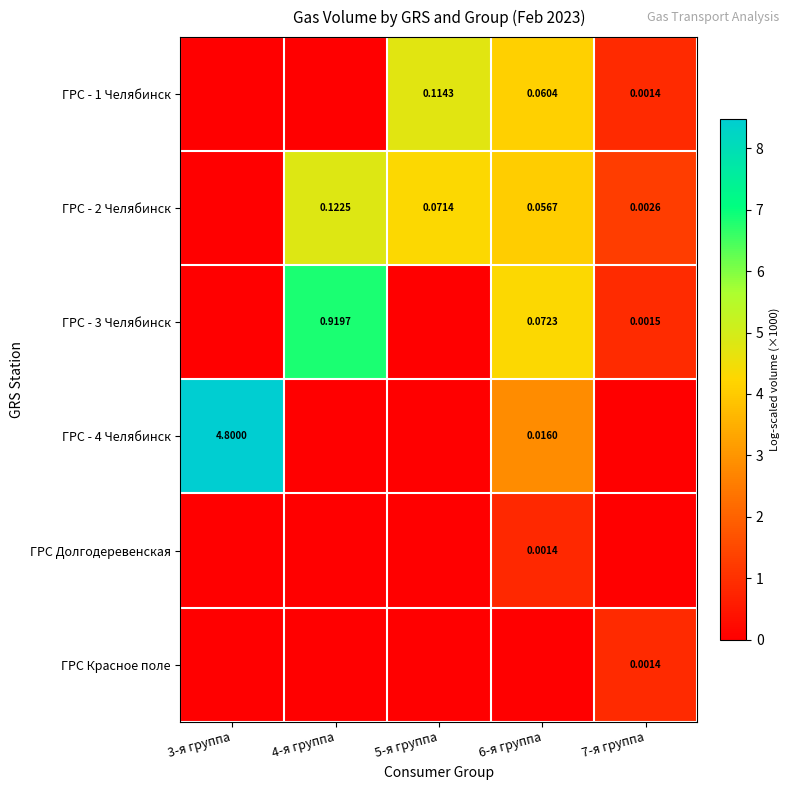

Which has a higher value, 7-я группа or 3-я группа?

7-я группа